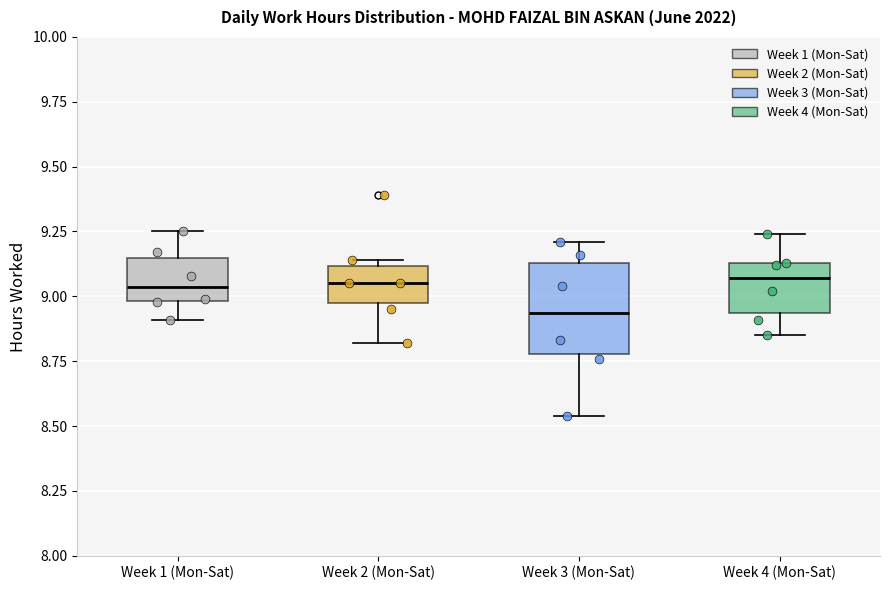

Where does the upper whisker of the box for Week 3 (Mon-Sat) end on the y-axis? The values are not printed on the chart, so give them approximately, as read against the axis.

9.20